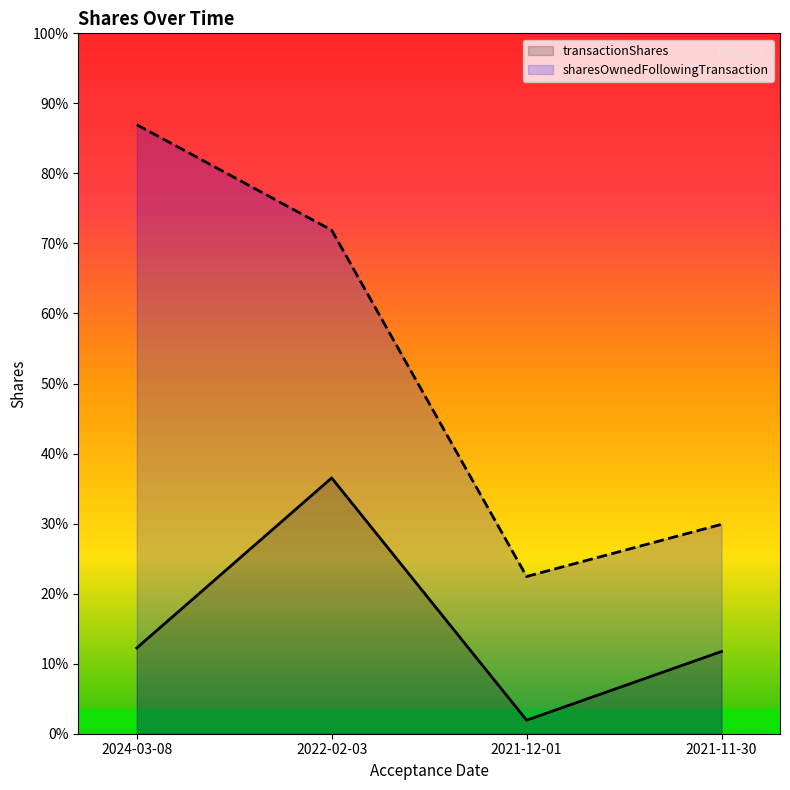

At which label does sharesOwnedFollowingTransaction first exceed 17031?

2024-03-08